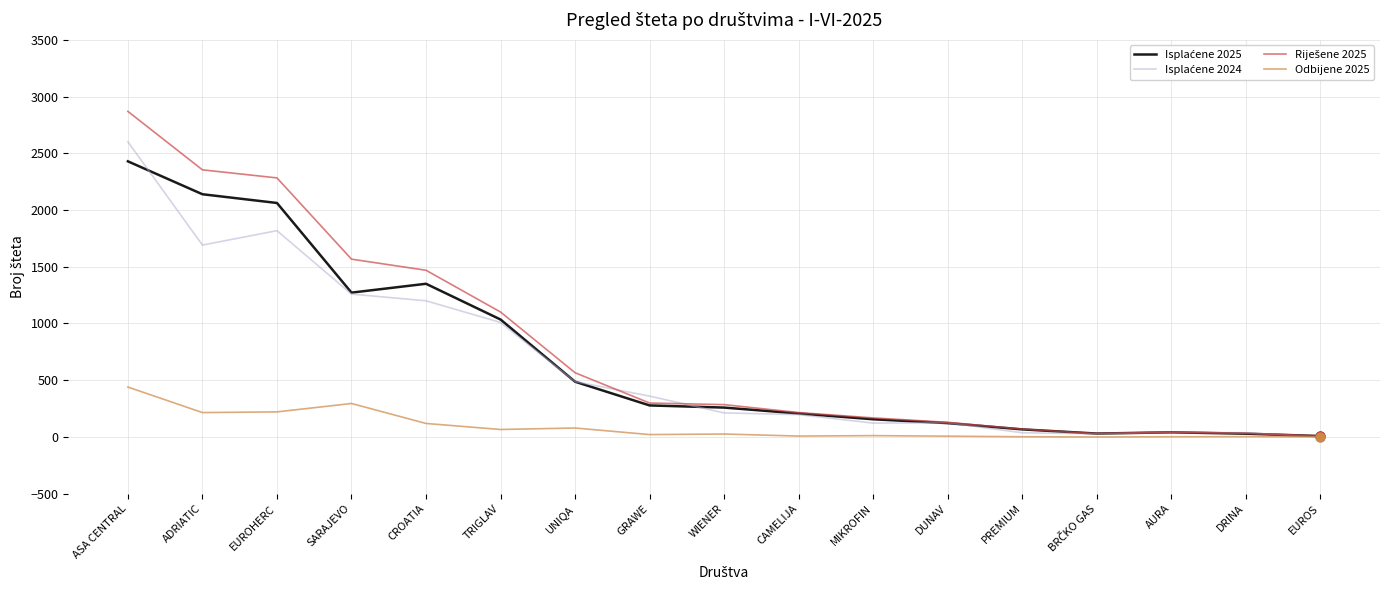

What is the greatest value displayed?

2869